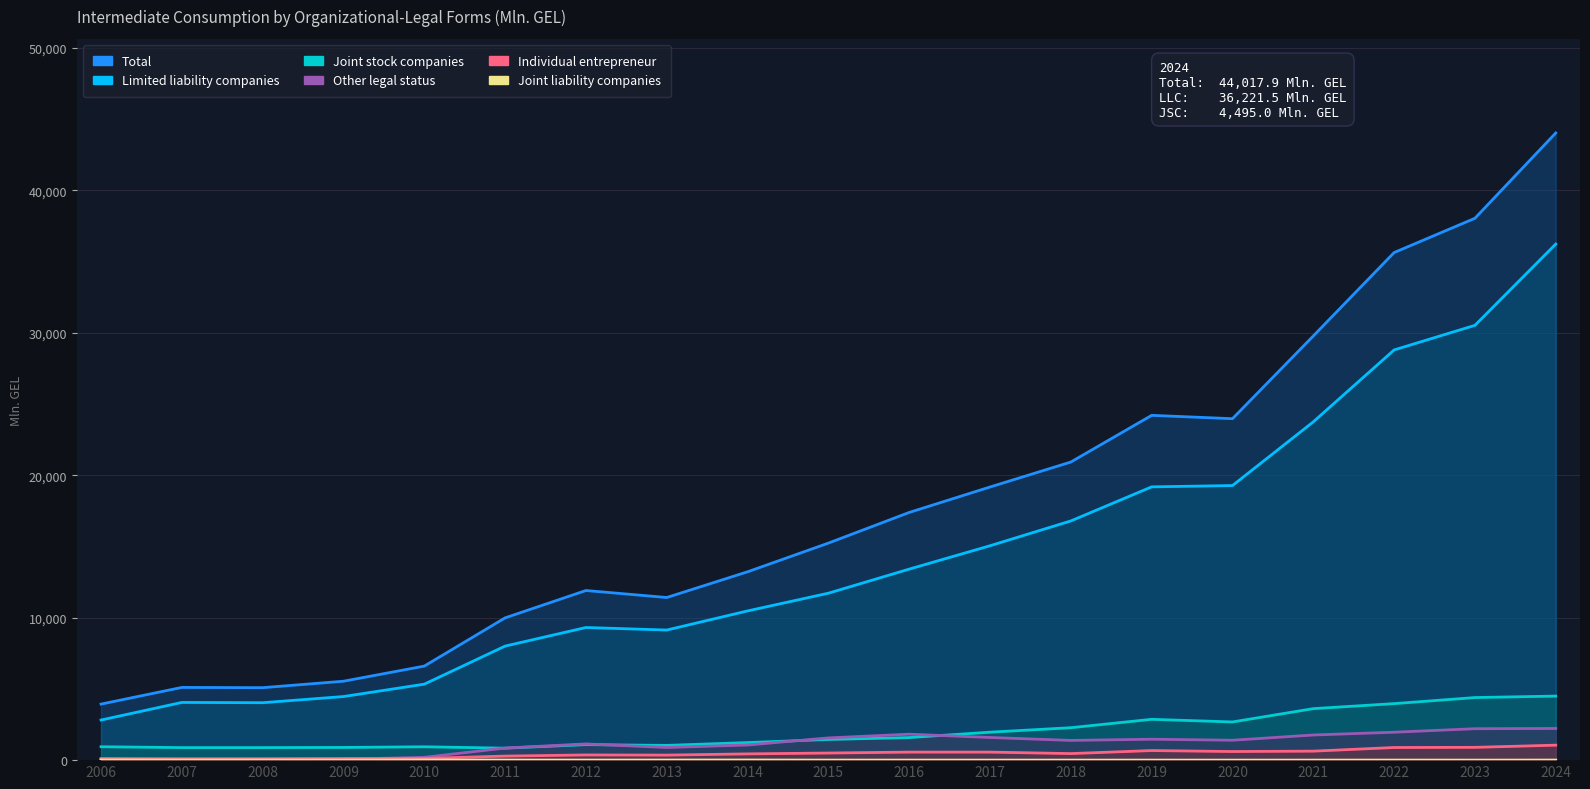

Reading right to left, what are all the values shown in this chart?

Total: 2024=44017.9	2023=38030.5	2022=35624.6	2021=29770.2	2020=23964.3	2019=24198.8	2018=20922.4	2017=19170.5	2016=17384.5	2015=15232.9	2014=13219.2	2013=11414.5	2012=11905.3	2011=9986.3	2010=6600.5	2009=5539.0	2008=5085.8	2007=5103.7	2006=3933.1
Limited liability companies: 2024=36221.5	2023=30517.0	2022=28790.3	2021=23743.4	2020=19272.5	2019=19180.6	2018=16789.2	2017=15046.8	2016=13407.2	2015=11716.9	2014=10472.5	2013=9131.2	2012=9309.0	2011=8004.6	2010=5332.6	2009=4463.5	2008=4031.1	2007=4050.2	2006=2815.1
Joint stock companies: 2024=4495.0	2023=4392.7	2022=3966.7	2021=3614.6	2020=2680.1	2019=2864.6	2018=2276.3	2017=1963.0	2016=1583.3	2015=1449.9	2014=1233.5	2013=1034.3	2012=1088.7	2011=840.1	2010=937.7	2009=890.7	2008=879.7	2007=879.5	2006=940.3
Other legal status: 2024=2222.0	2023=2206.0	2022=1959.0	2021=1764.2	2020=1396.7	2019=1467.4	2018=1384.6	2017=1589.1	2016=1821.5	2015=1560.2	2014=1062.7	2013=887.4	2012=1137.4	2011=849.8	2010=196.1	2009=66.6	2008=70.2	2007=73.5	2006=50.0
Individual entrepreneur: 2024=1051.2	2023=897.3	2022=886.4	2021=631.5	2020=603.8	2019=672.5	2018=459.4	2017=563.3	2016=564.1	2015=498.7	2014=439.3	2013=353.4	2012=364.5	2011=284.2	2010=122.3	2009=111.2	2008=96.6	2007=90.5	2006=112.4
Joint liability companies: 2024=5.4	2023=1.6	2022=3.9	2021=2.1	2020=1.2	2019=2.2	2018=1.7	2017=2.1	2016=3.1	2015=2.7	2014=9.4	2013=5.9	2012=3.2	2011=5.3	2010=10.0	2009=4.4	2008=6.2	2007=7.8	2006=12.7